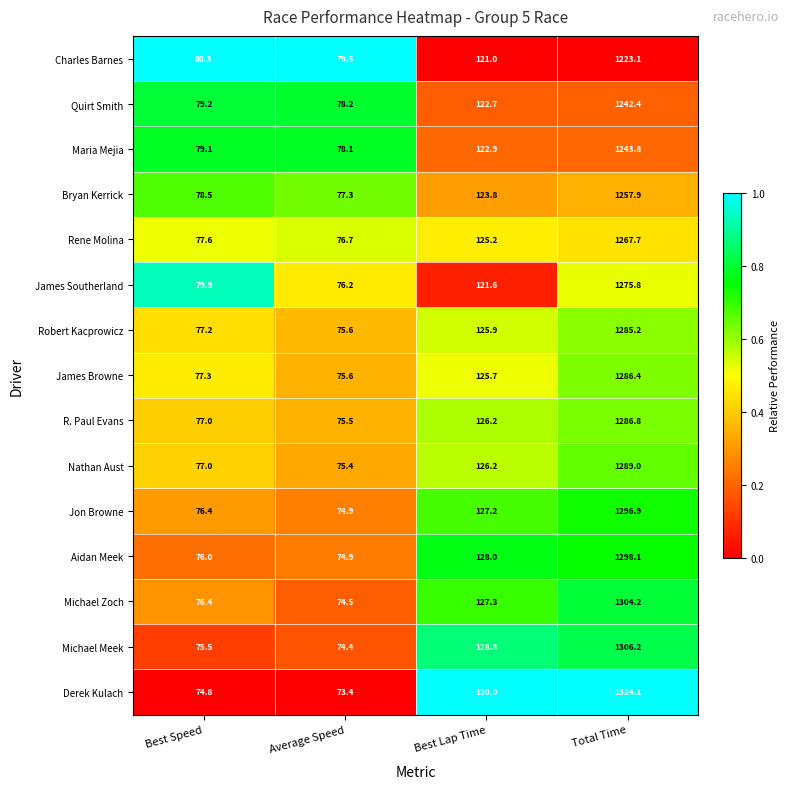

At which label does Jon Browne reach its peak?

Total Time